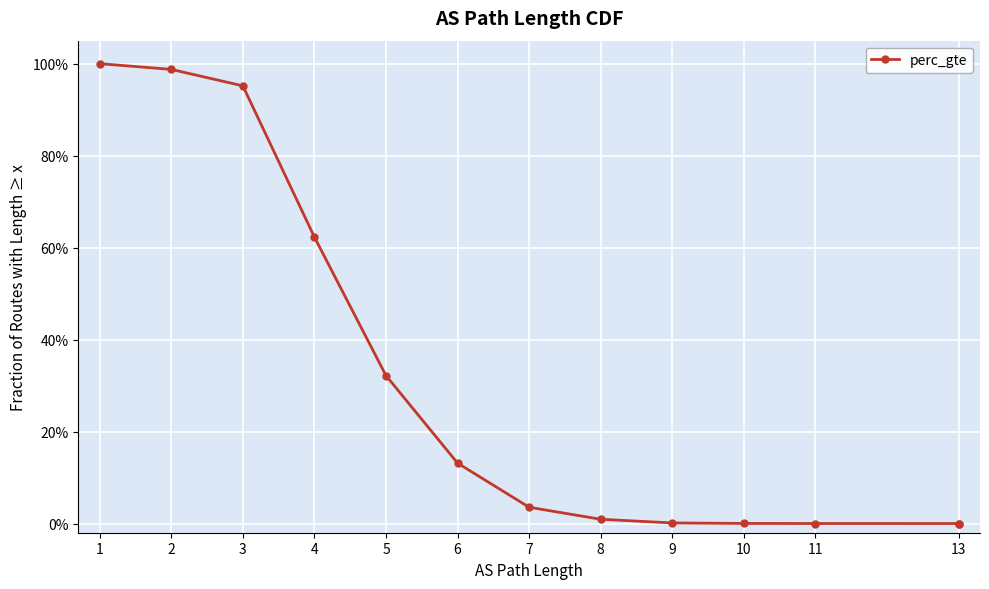

Which has a higher value, 13 or 8?

8